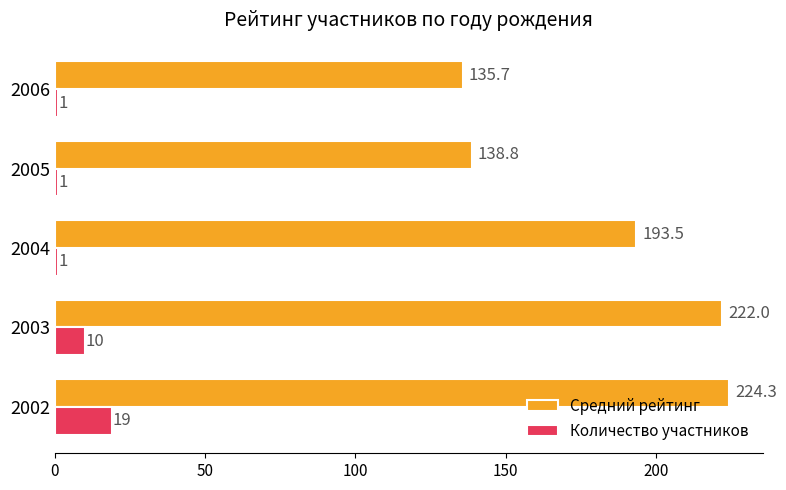

What is the difference between the maximum and second lowest values in the Количество участников series?

18.0